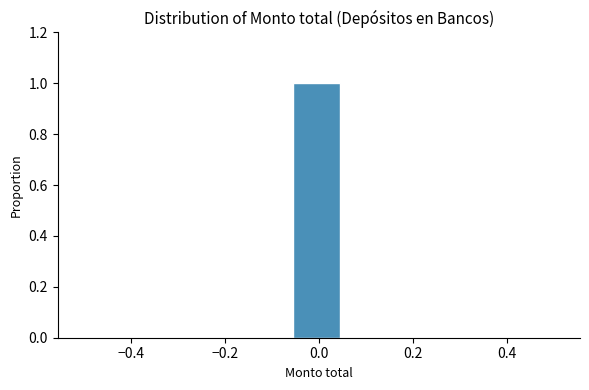

Reading left to right, list every bar in this chart as the range it spans on the x-axis followed by its height. Neither the bar edges nor the heights are printed on the chart, so give them approximately, as read against the axes.

-0.50 to -0.38: 0
-0.38 to -0.28: 0
-0.28 to -0.16: 0
-0.16 to -0.06: 0
-0.06 to 0.06: 1
0.06 to 0.16: 0
0.16 to 0.28: 0
0.28 to 0.38: 0
0.38 to 0.50: 0